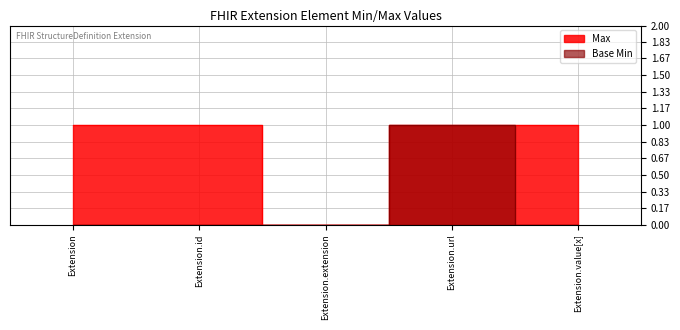

Is it true that Base Min equals 1 at Extension.url?

False